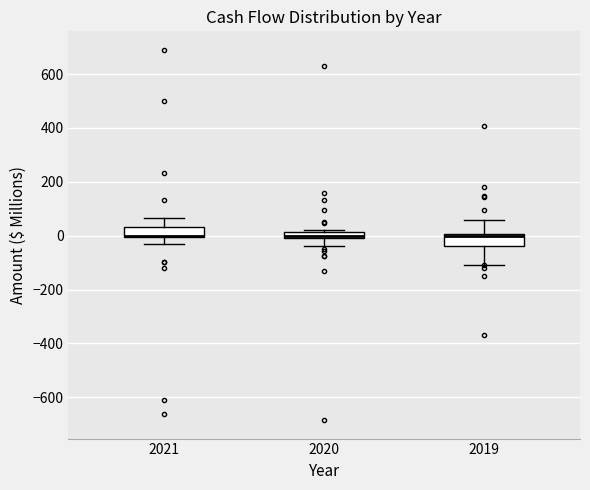

Where does the median line of the box at x = 2020 sit on the y-axis? The values are not printed on the chart, so give them approximately, as read against the axis.

0